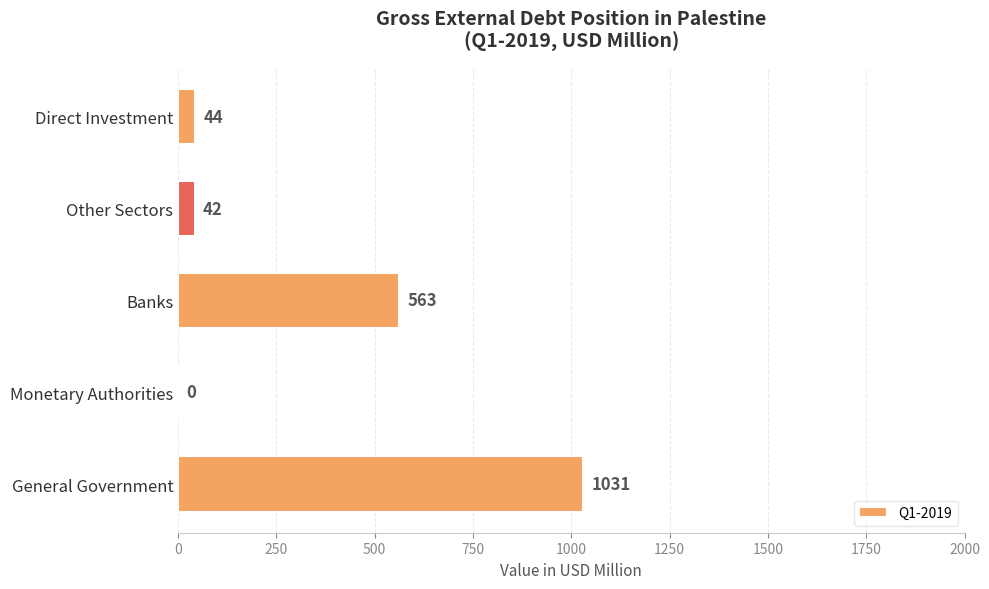

Which has a higher value, Monetary Authorities or Direct Investment?

Direct Investment